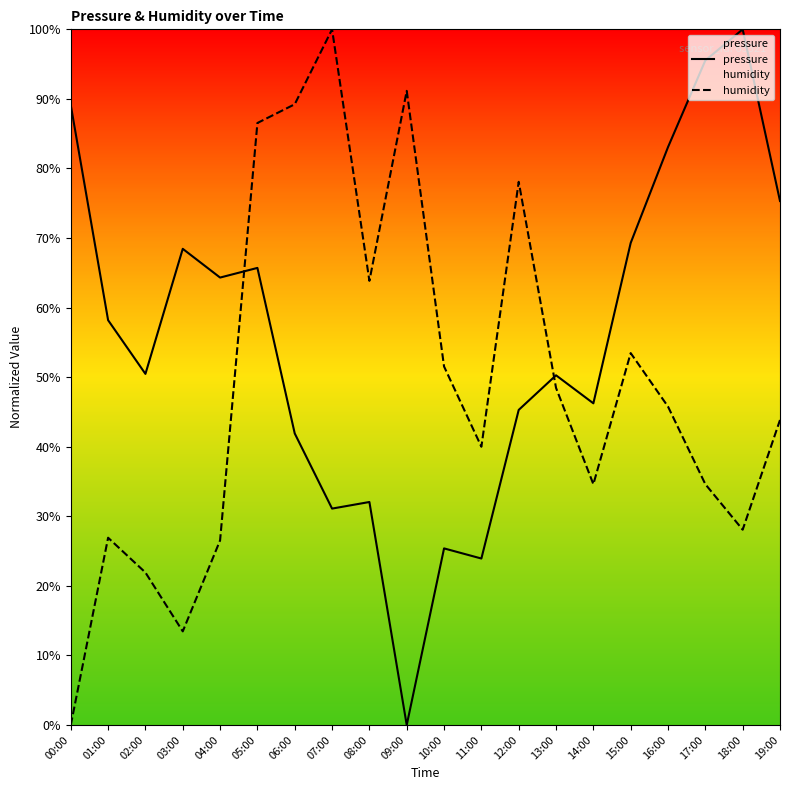

At which label is humidity closest to 50?

10:00